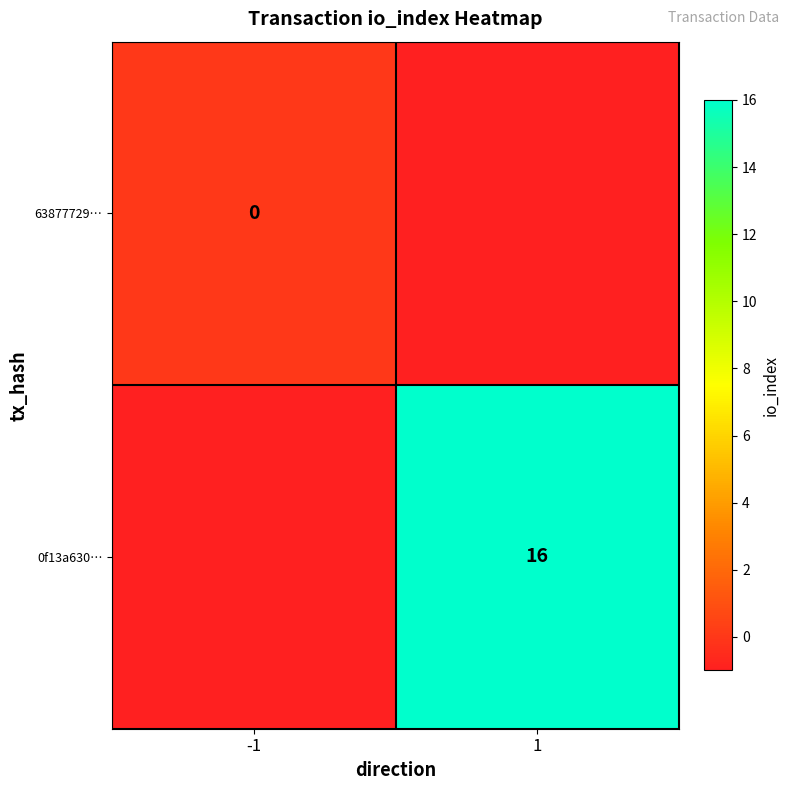

True or false: 0f13a630… has a value of 16 at 1.

True